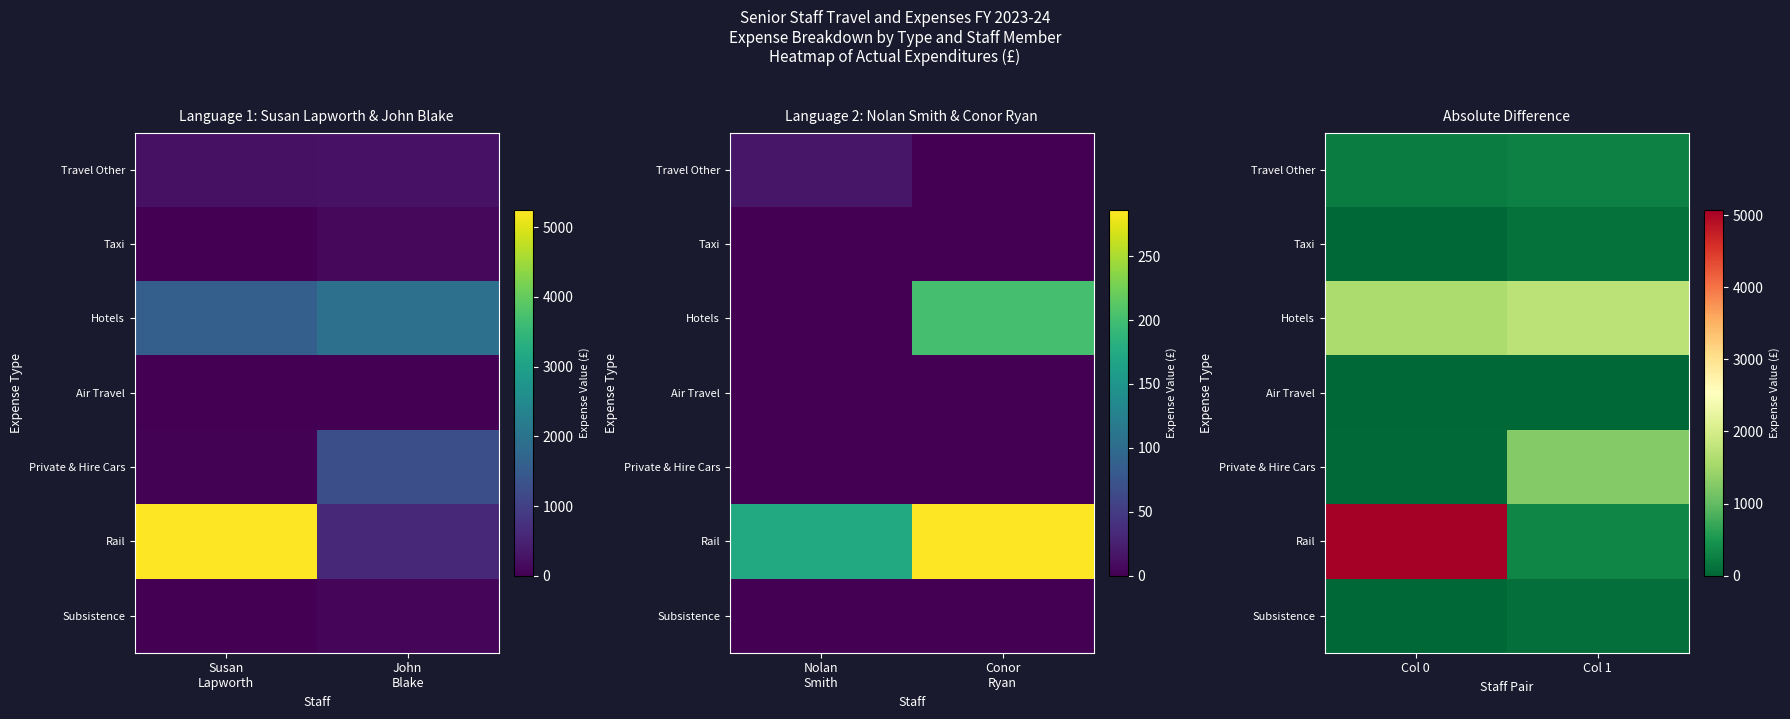

Rank the series at Col 1 from highest to lowest value.

Hotels, Private & Hire Cars, Rail, Travel Other, Taxi, Subsistence, Air Travel